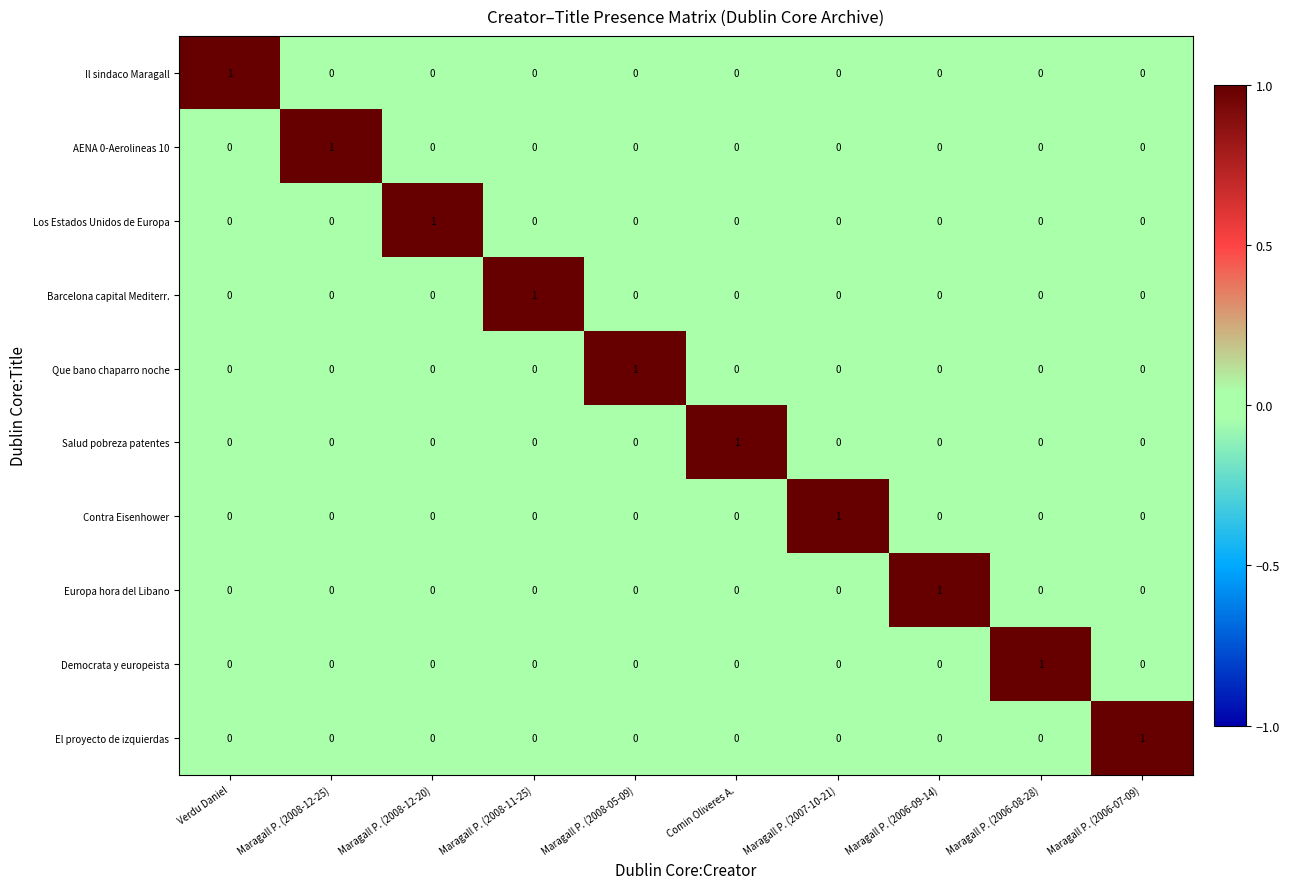

At how many categories does at least one series exceed 0?

10